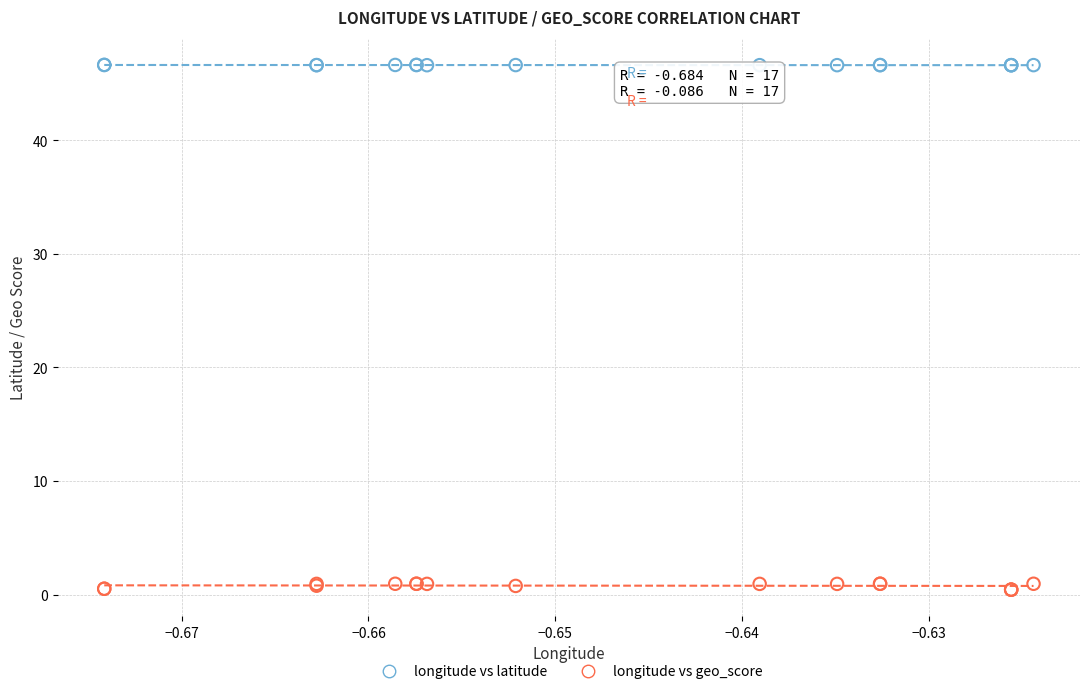

Which series reaches the minimum Y coordinate?

longitude vs geo_score